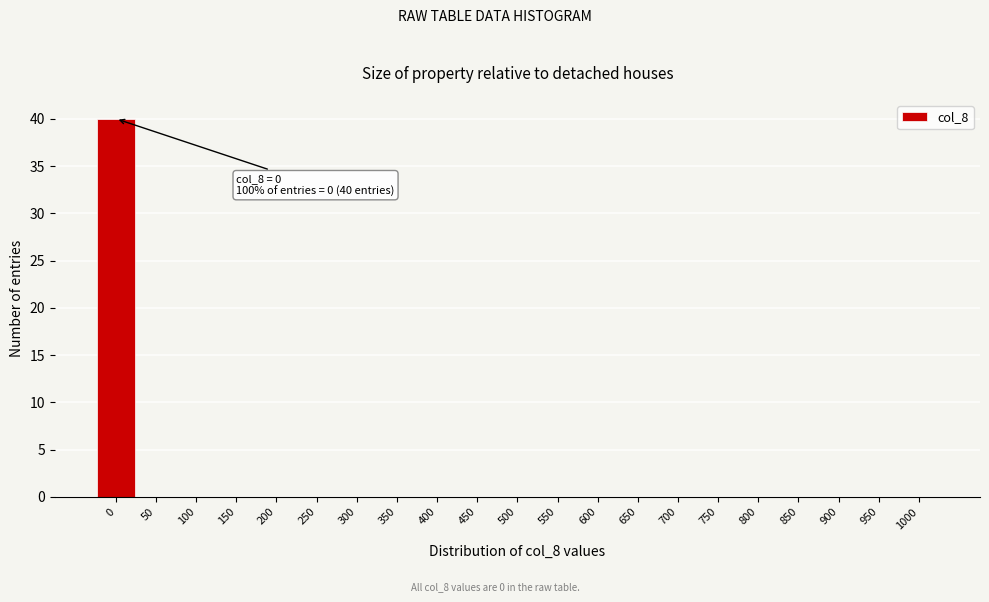

Reading right to left, transcribe all the data shown in this chart.

1000=0	950=0	900=0	850=0	800=0	750=0	700=0	650=0	600=0	550=0	500=0	450=0	400=0	350=0	300=0	250=0	200=0	150=0	100=0	50=0	0=40